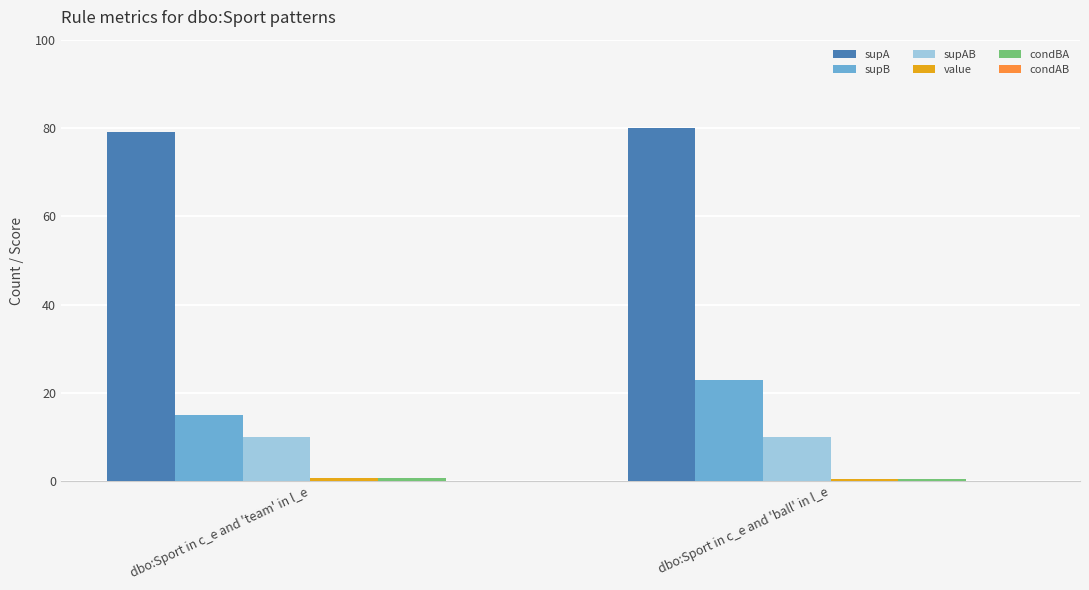

Which series has the largest total across all categories?

supA